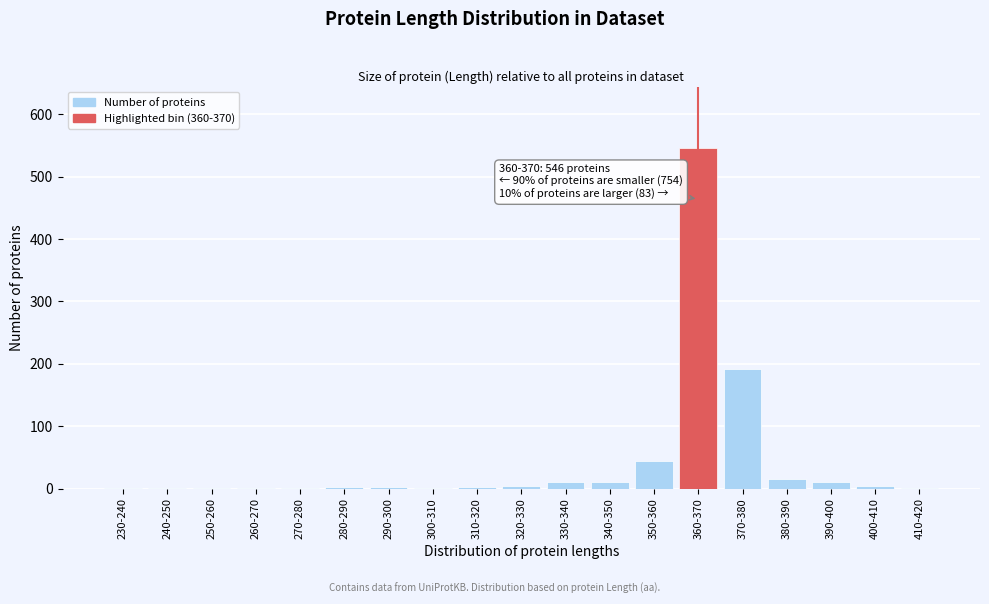

True or false: the data shows 2 at 290-300.

True